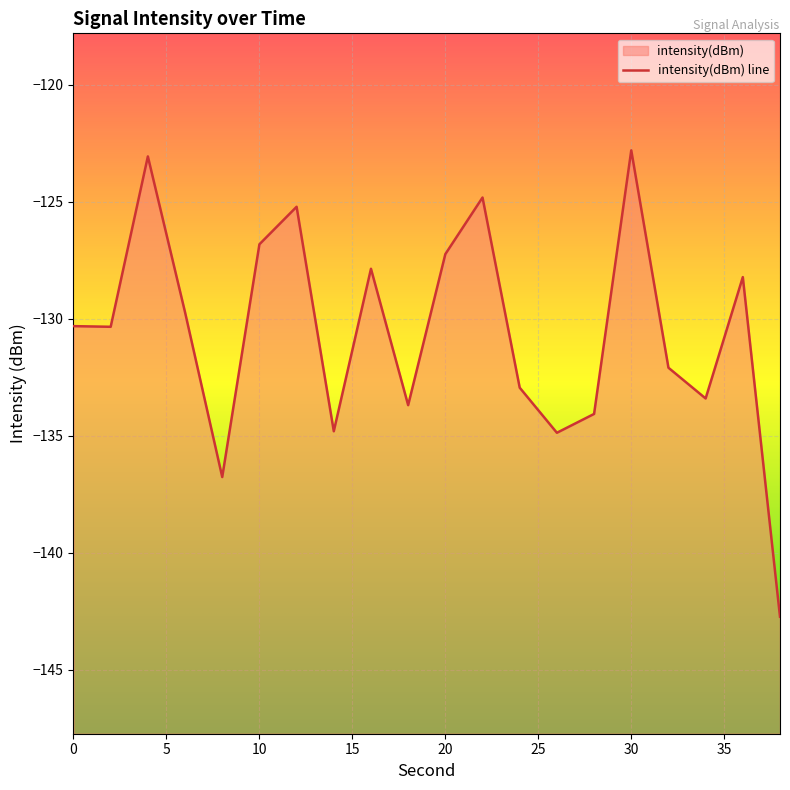

Count the number of data series in this chart.

1